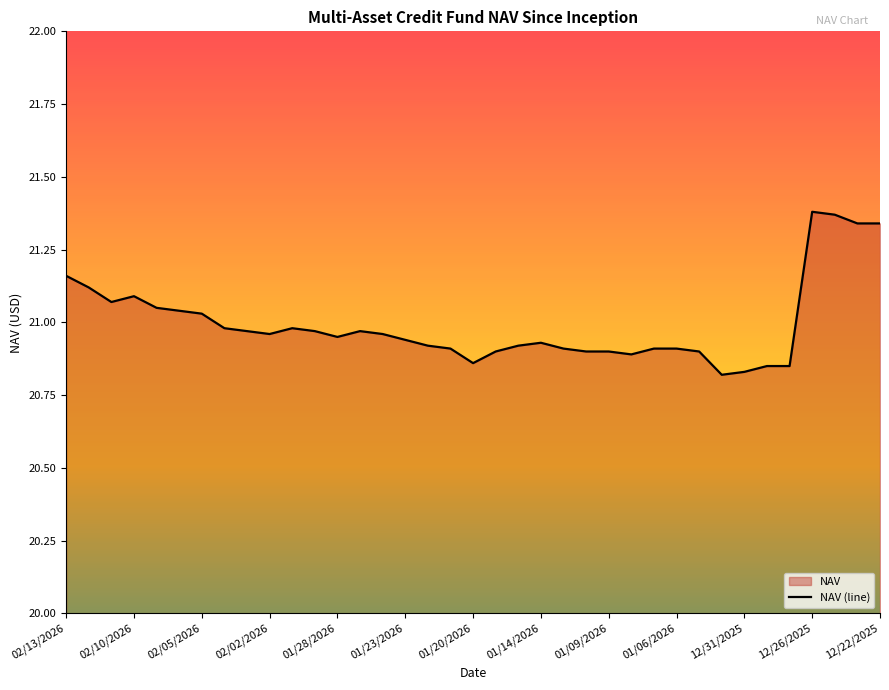

Reading right to left, list all the values displayed in this chart.

21.3	21.3	21.4	21.4	20.9	20.9	20.8	20.8	20.9	20.9	20.9	20.9	20.9	20.9	20.9	20.9	20.9	20.9	20.9	20.9	20.9	20.9	21.0	21.0	20.9	21.0	21.0	21.0	21.0	21.0	21.0	21.0	21.1	21.1	21.1	21.1	21.2